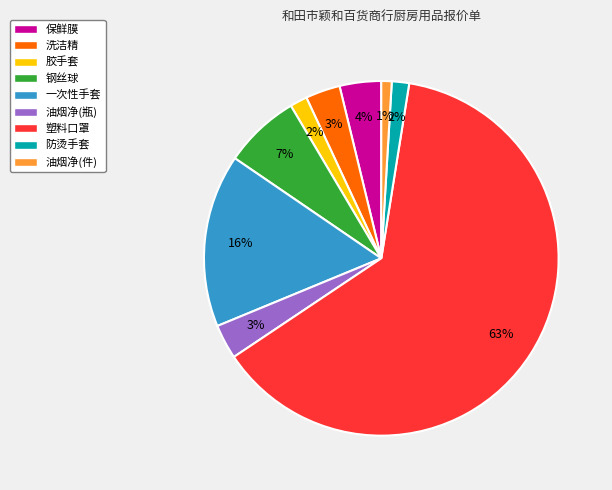

Is it true that 油烟净(件) is 11% of the pie?

False